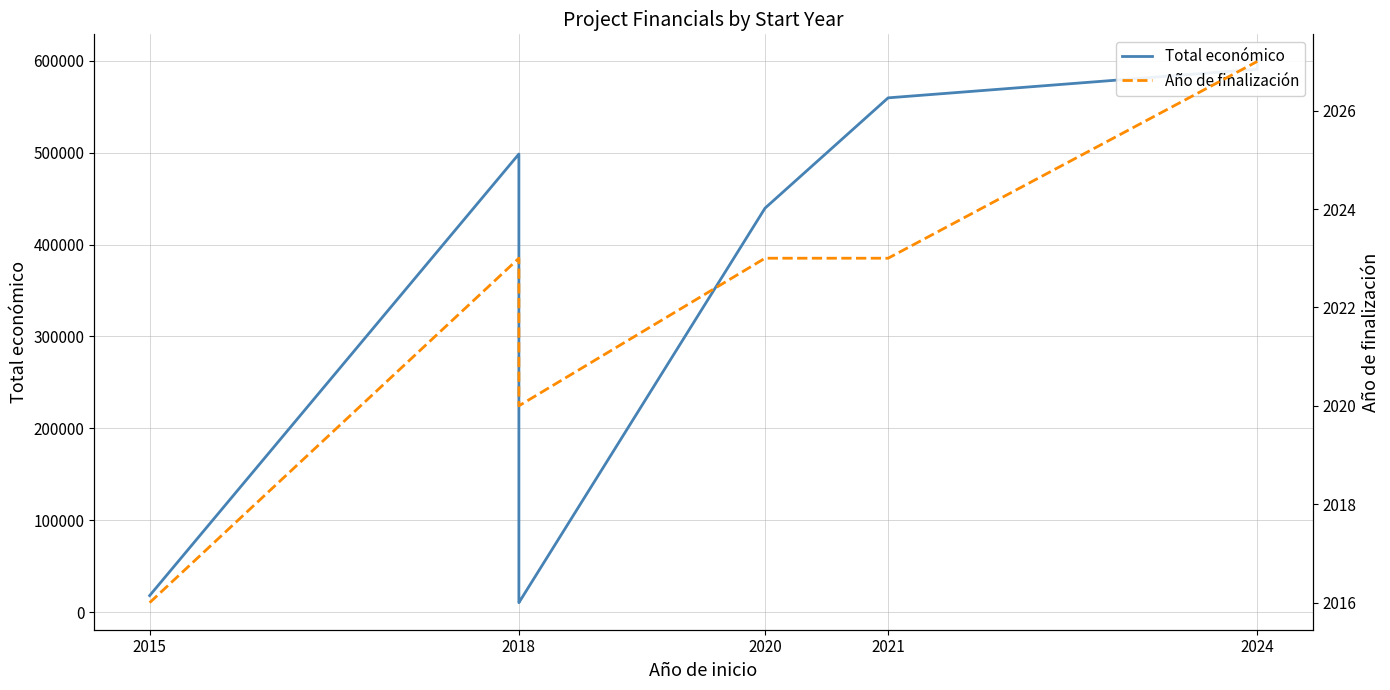

How many values in the Año de finalización series exceed 2023?

2